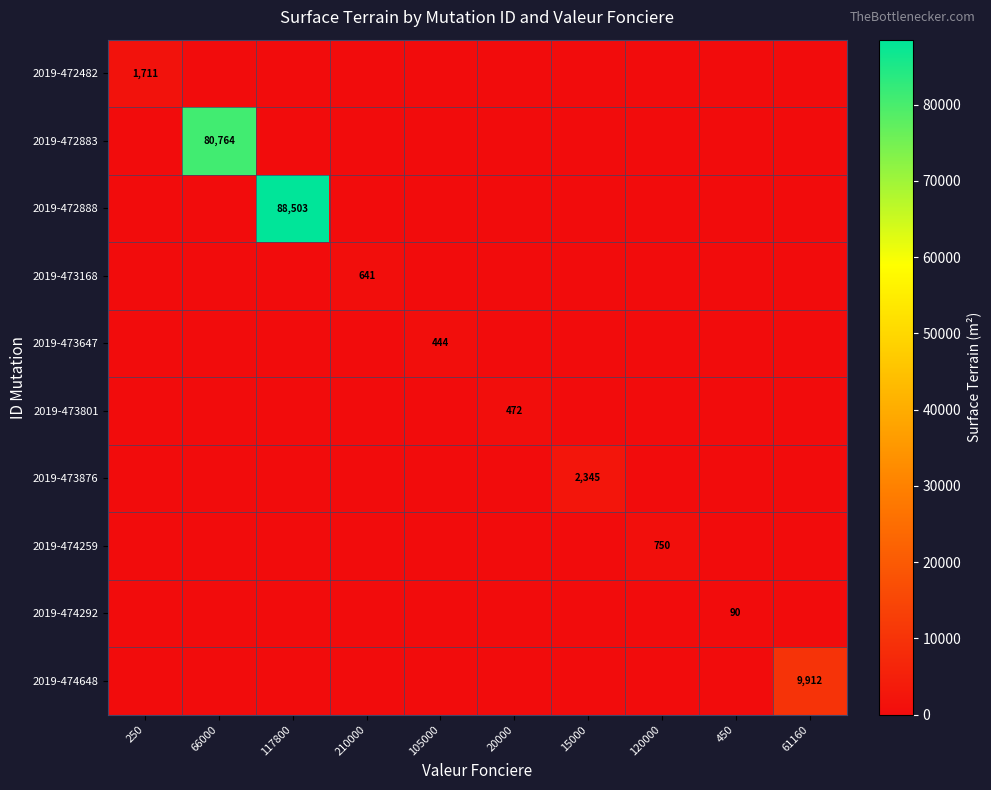

What is the difference between the highest and lowest values at 120000?

750